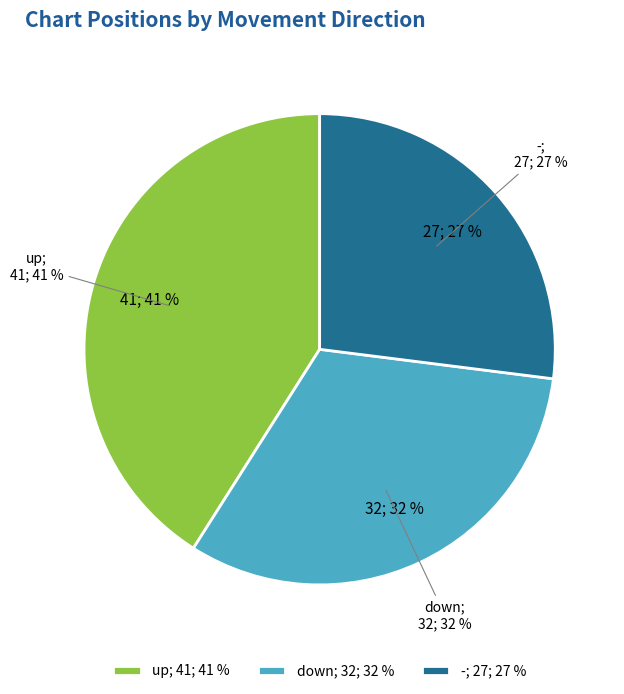

To the nearest percent, what is the difference between the up and - slice percentages?

14%